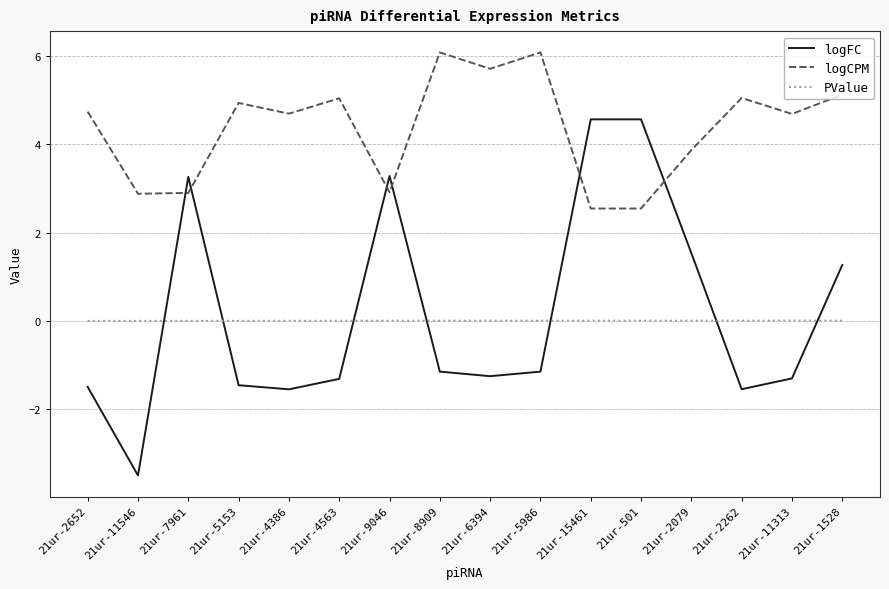

What is the difference between the maximum and minimum values in the logCPM series?

3.5